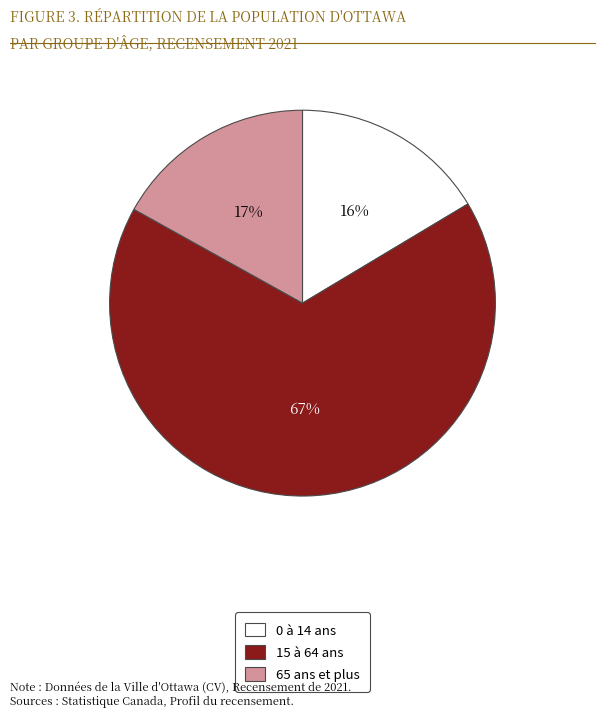

Is there a majority slice in this chart?

Yes